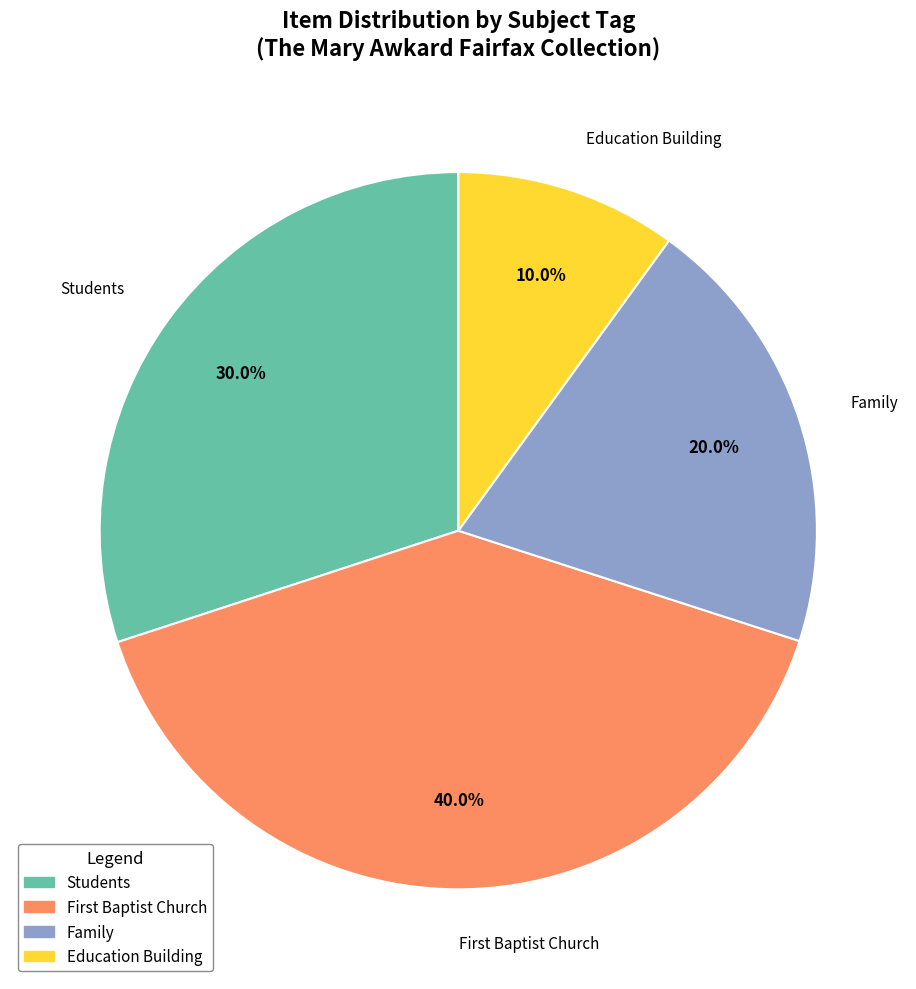

Does any single category account for the majority?

No